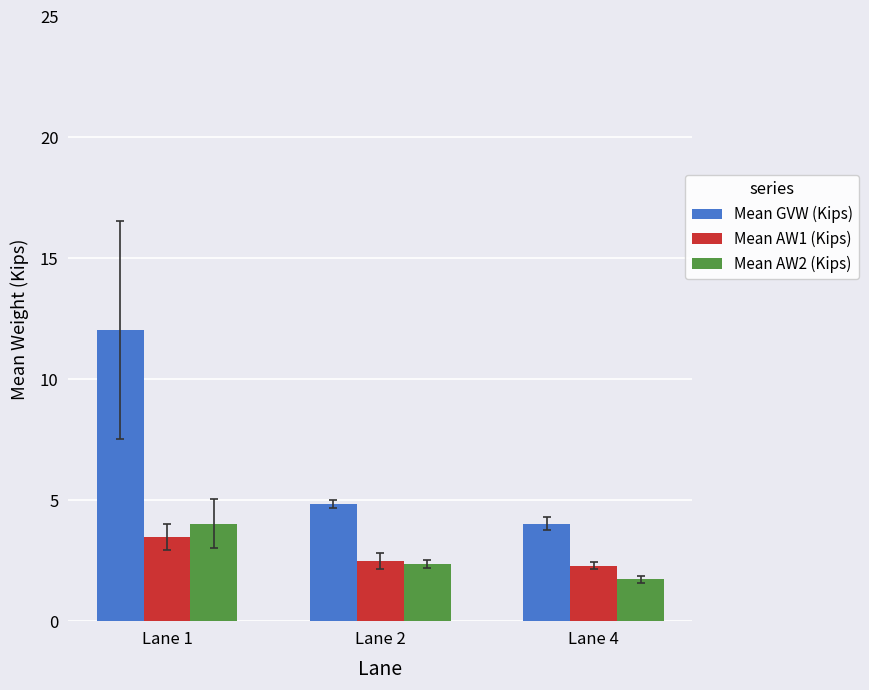

Is it true that Mean AW1 (Kips) equals 3.5 at Lane 1?

True